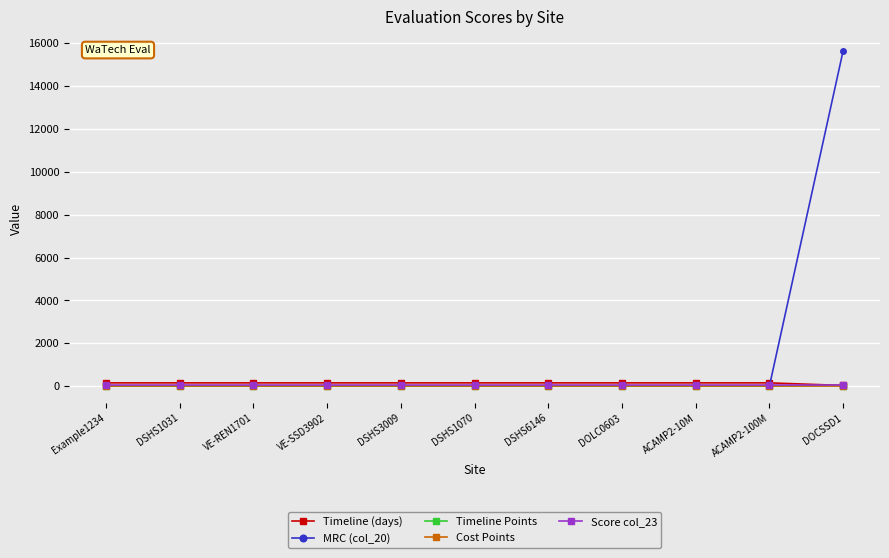

What is the total value across all series at ACAMP2-100M?

210